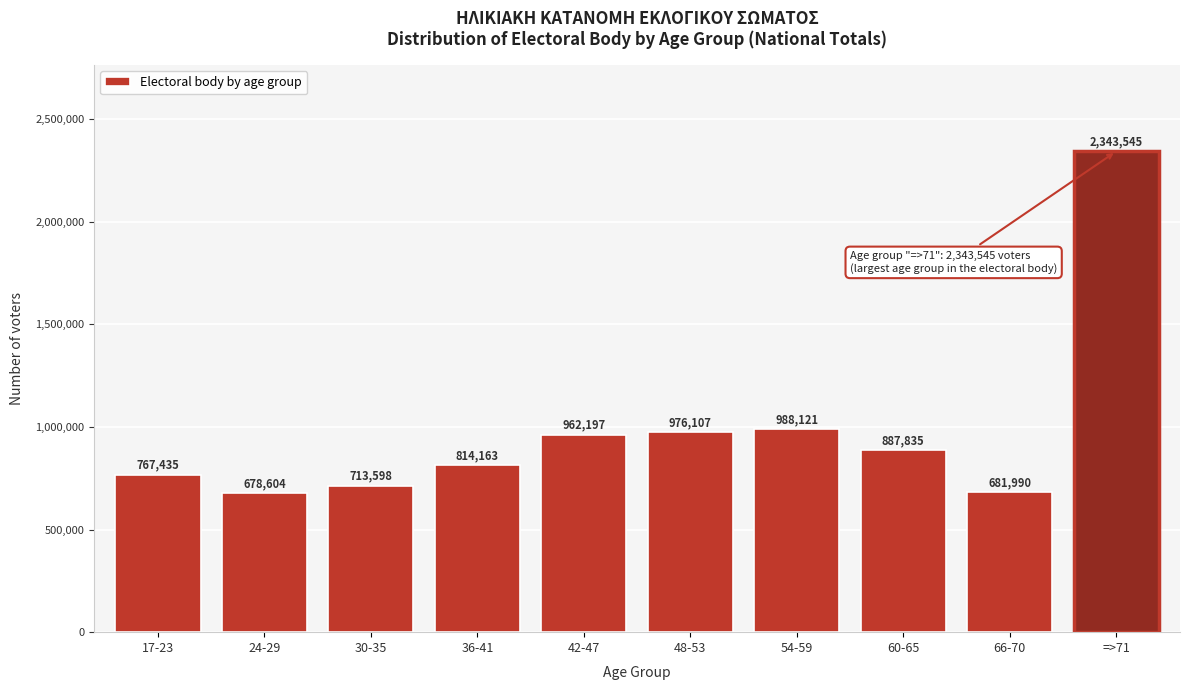

Reading left to right, list all the values displayed in this chart.

17-23=767435	24-29=678604	30-35=713598	36-41=814163	42-47=962197	48-53=976107	54-59=988121	60-65=887835	66-70=681990	=>71=2343545